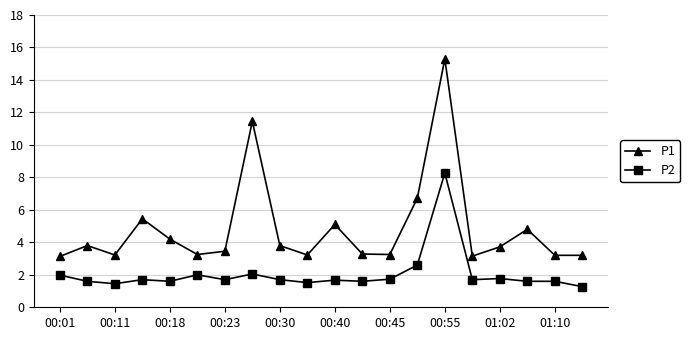

True or false: P1 has more than 1 points higher than both neighbors.

True